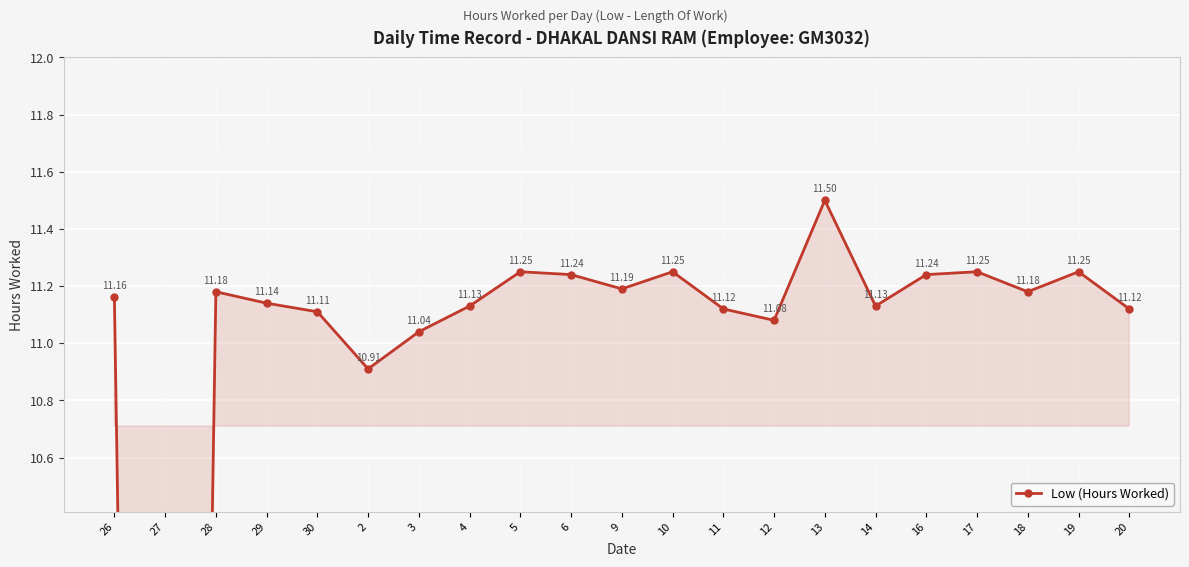

What is the change in value from 27 to 13?

+11.5